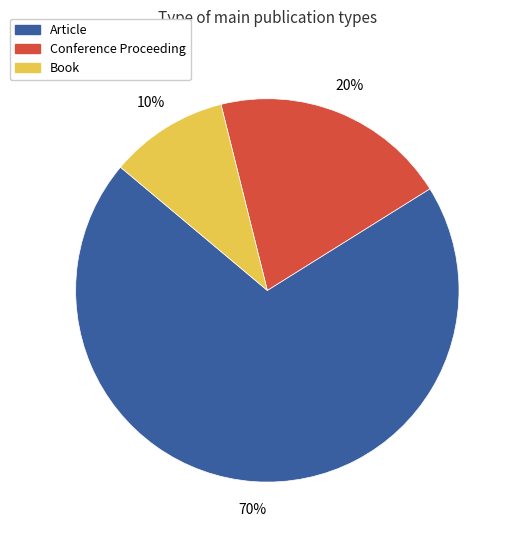

Count the number of slices in the pie.

3